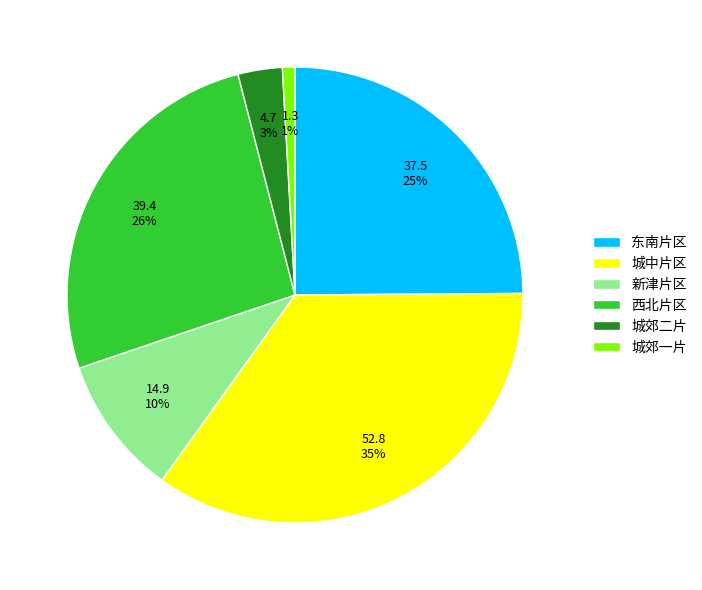

How many segments does this pie chart have?

6